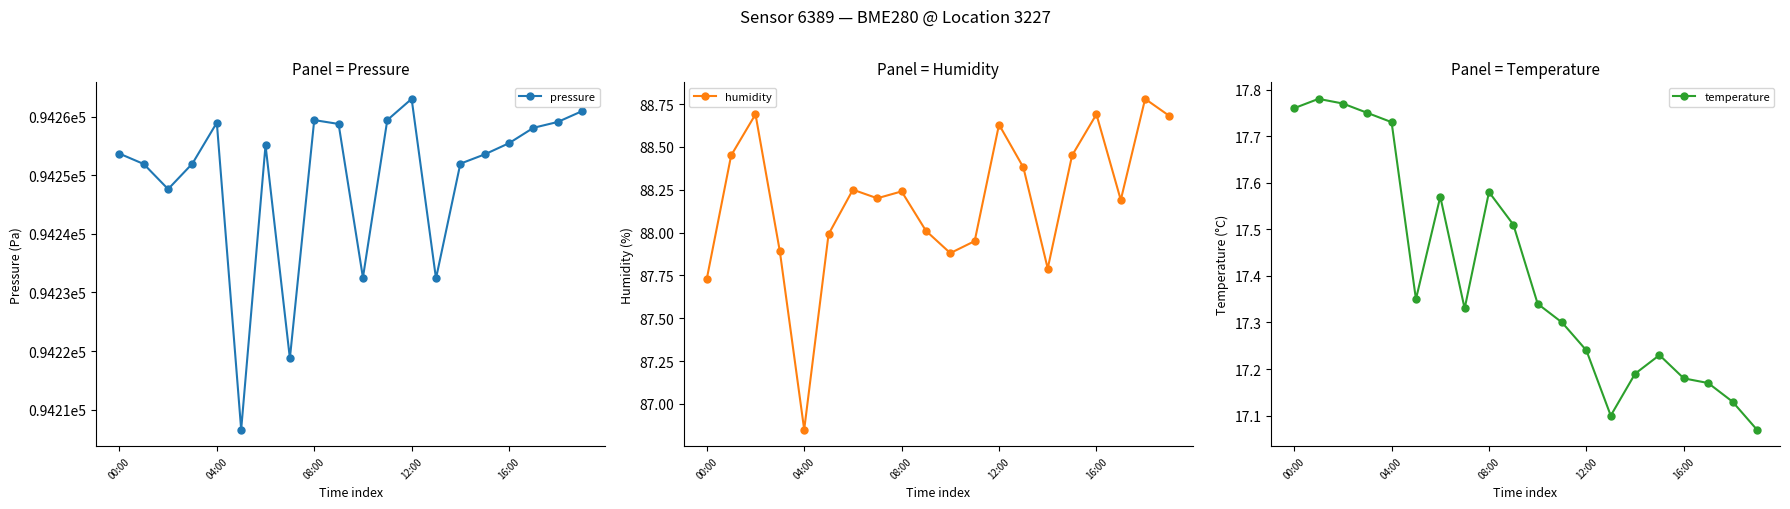

True or false: humidity and temperature cross at least once.

False